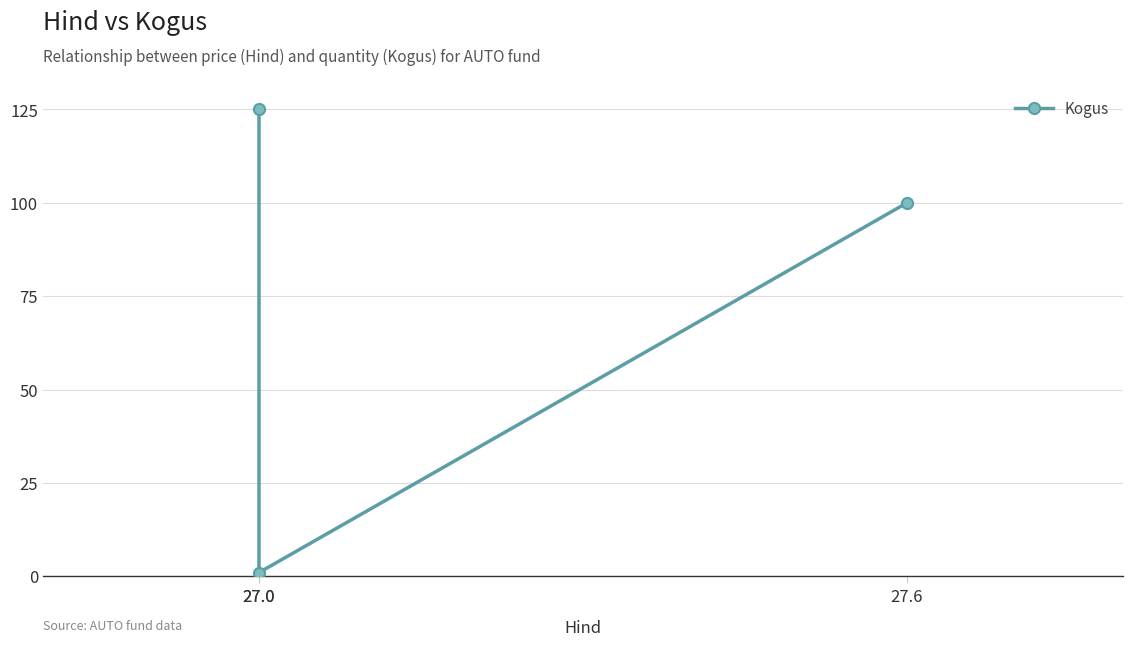

Does the chart have visible grid lines?

Yes